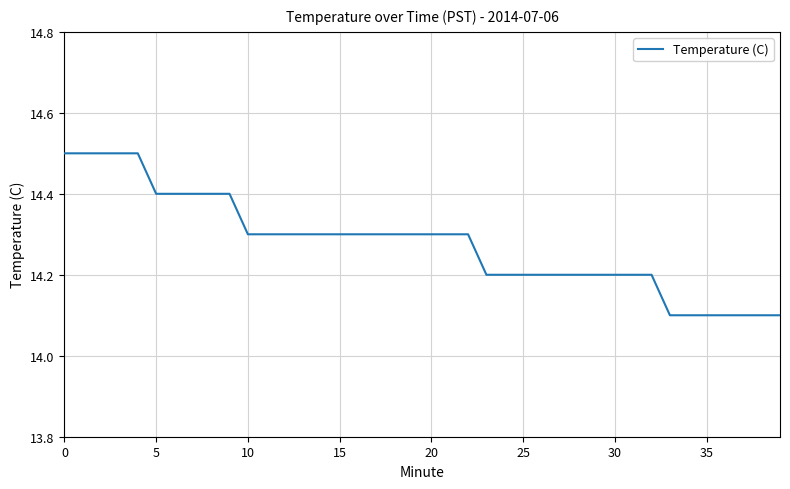

How many lines are shown in the chart?

1